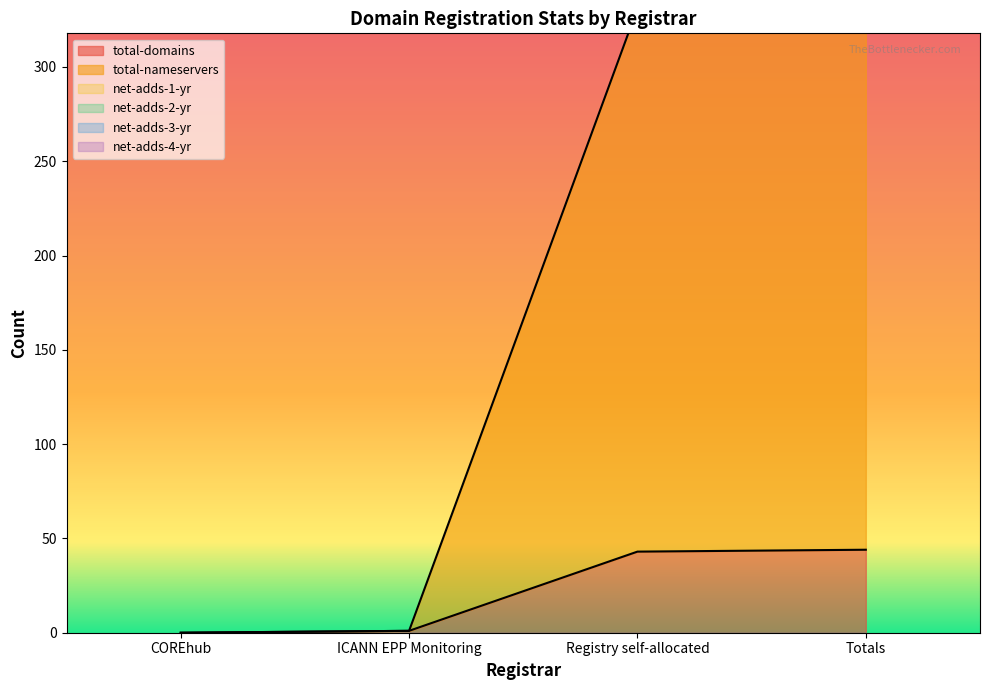

True or false: net-adds-1-yr and net-adds-2-yr intersect in this chart.

False